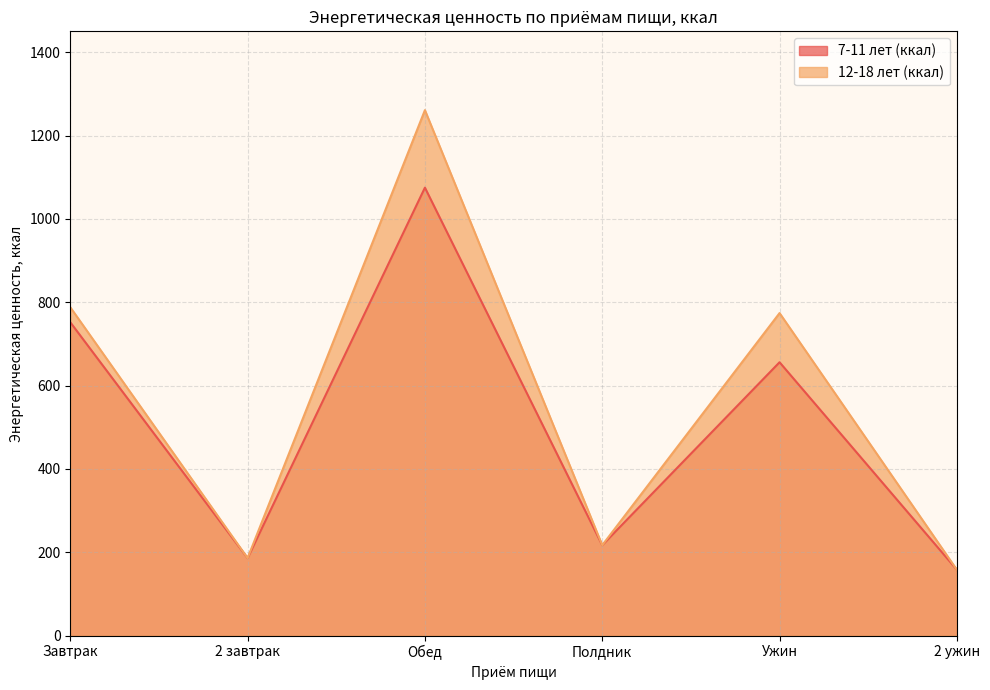

At which category does 12-18 лет (ккал) reach its first local peak?

Обед